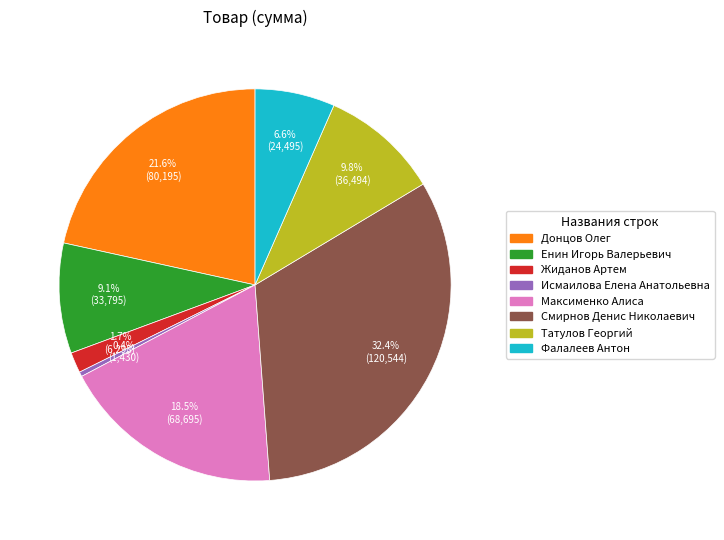

Is there a majority slice in this chart?

No